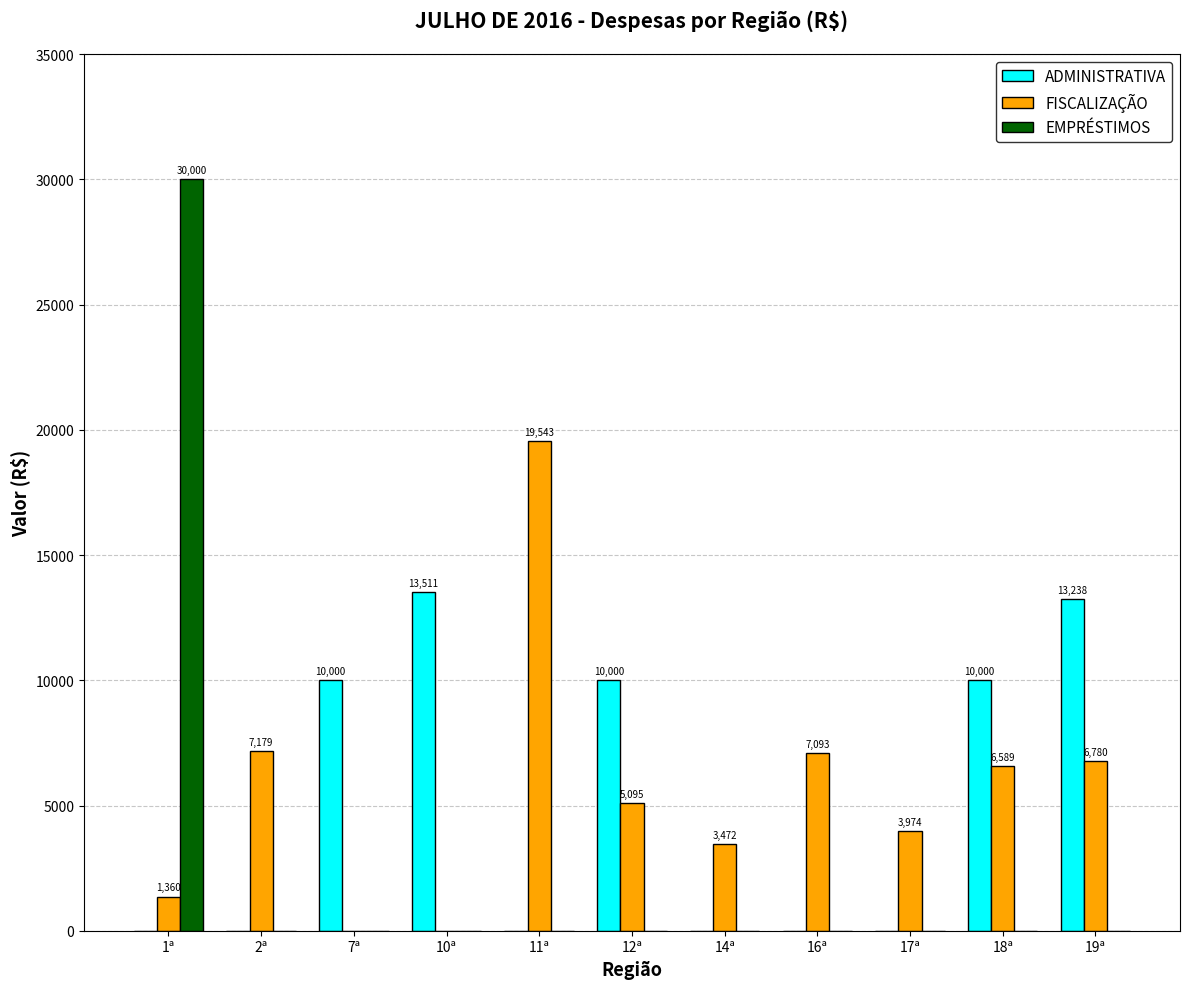

What is the total value across all series at 12ª?

15095.1